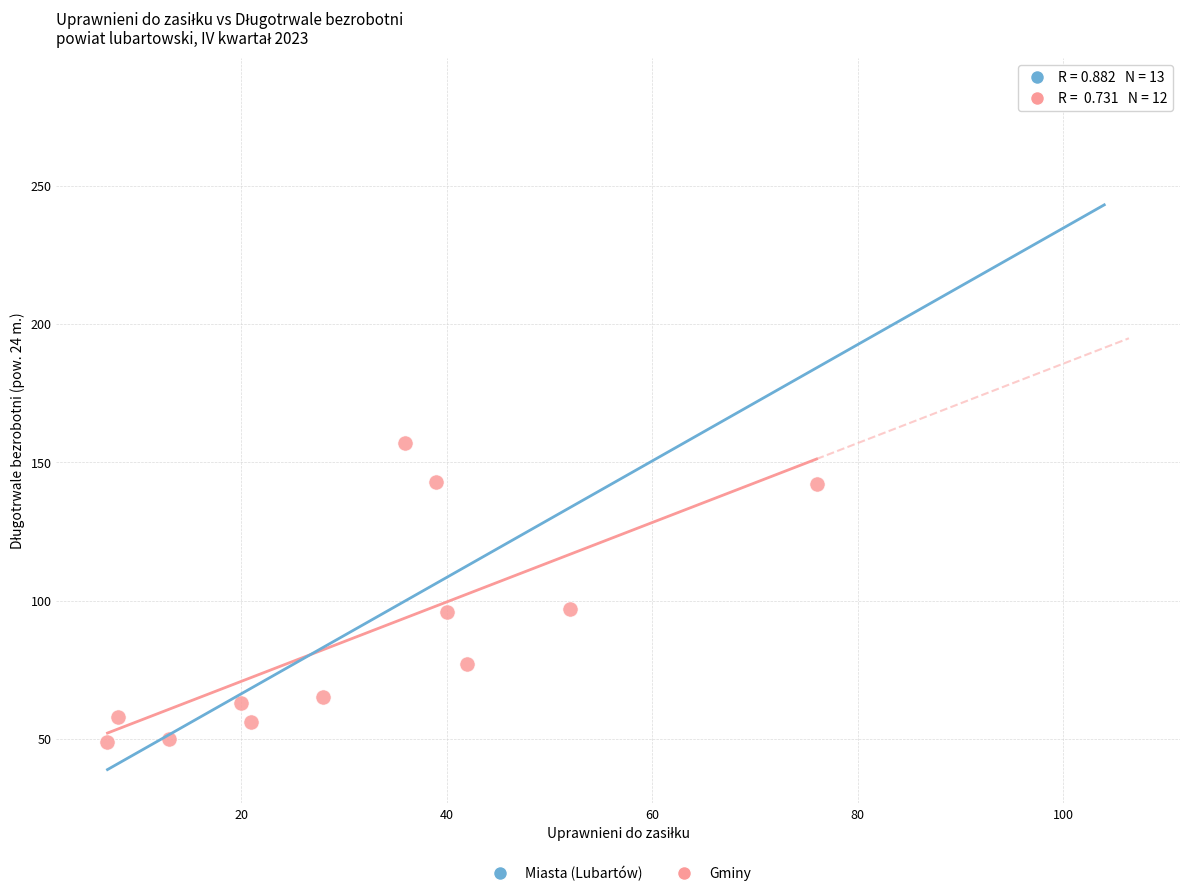

What are all the series names shown in the legend?

Miasta (Lubartów), Gminy